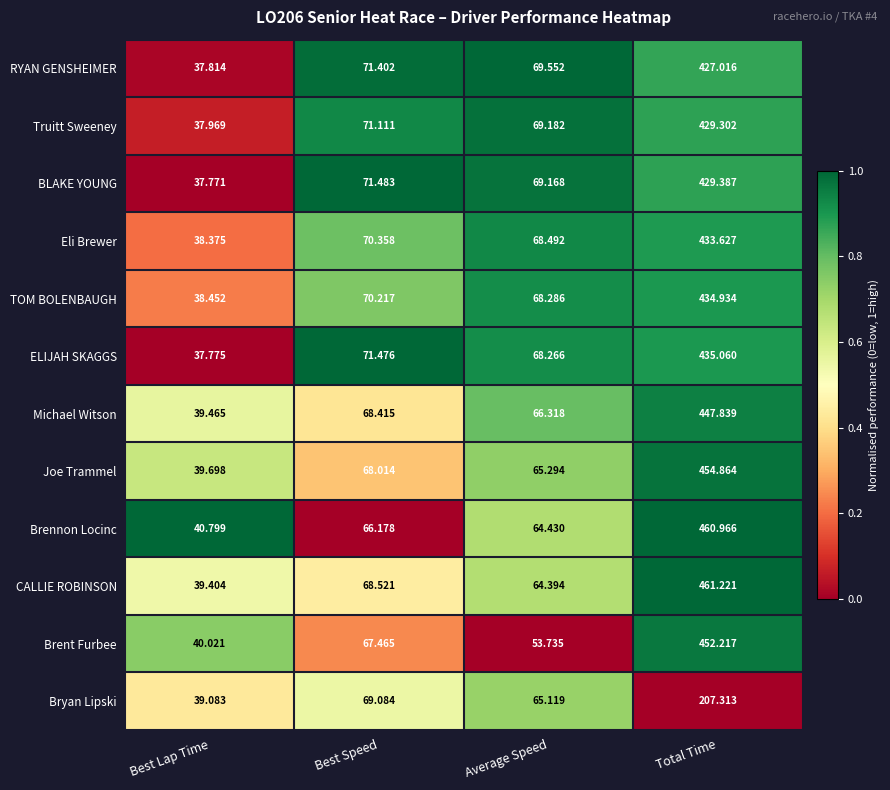

Rank the series by their maximum value, from highest to lowest.

CALLIE ROBINSON, Brennon Locinc, Joe Trammel, Brent Furbee, Michael Witson, ELIJAH SKAGGS, TOM BOLENBAUGH, Eli Brewer, BLAKE YOUNG, Truitt Sweeney, RYAN GENSHEIMER, Bryan Lipski